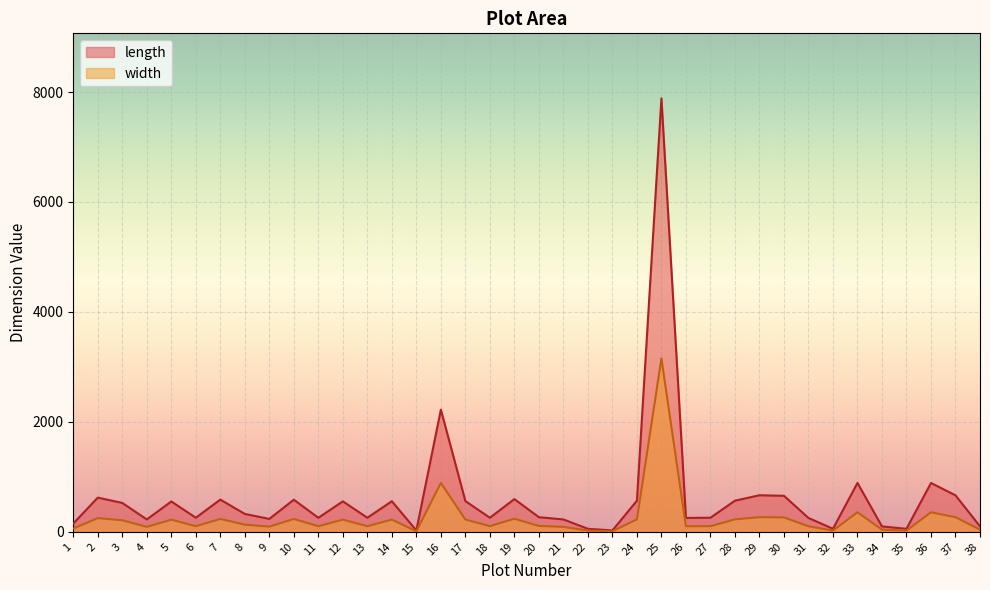

What is the value of the width point at the 29th from the left?

266.0